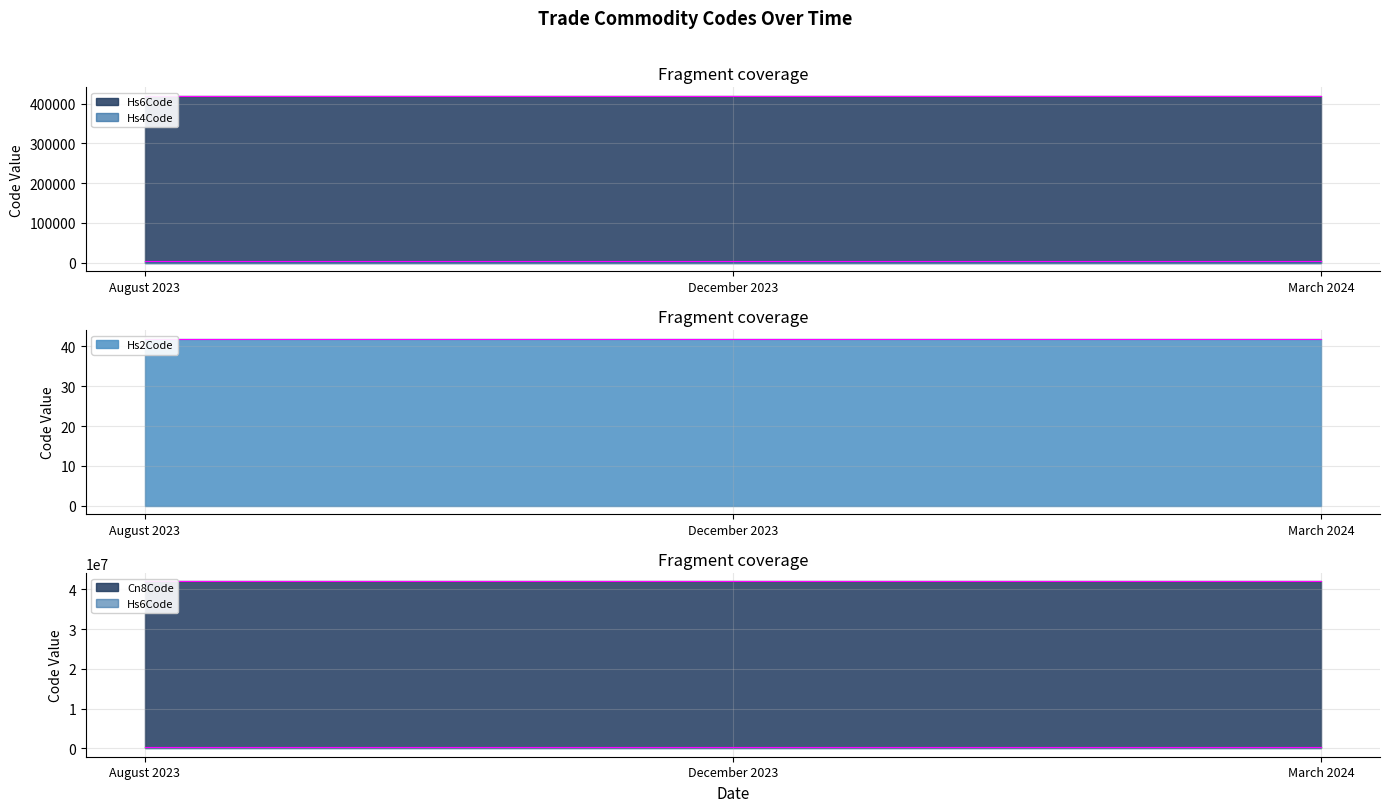

Does the chart have visible grid lines?

Yes